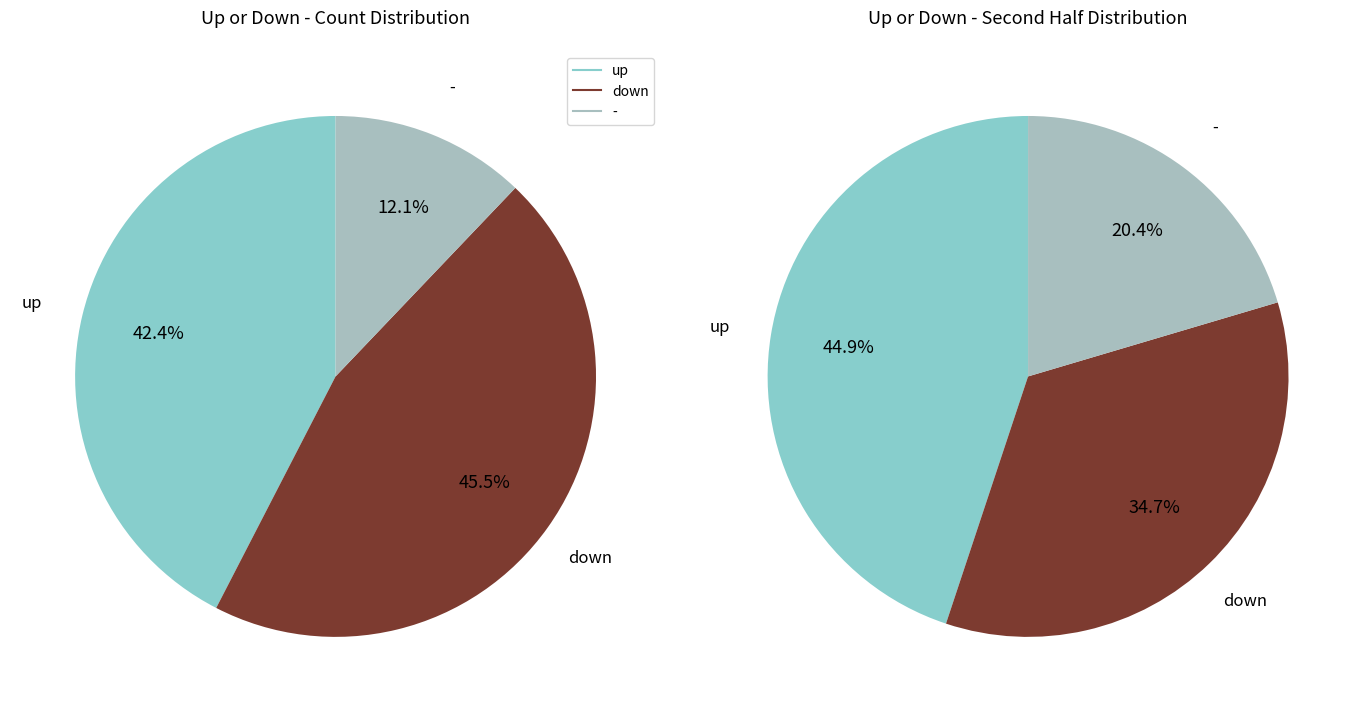

Rank the categories by value from lowest to highest.

-, up, down